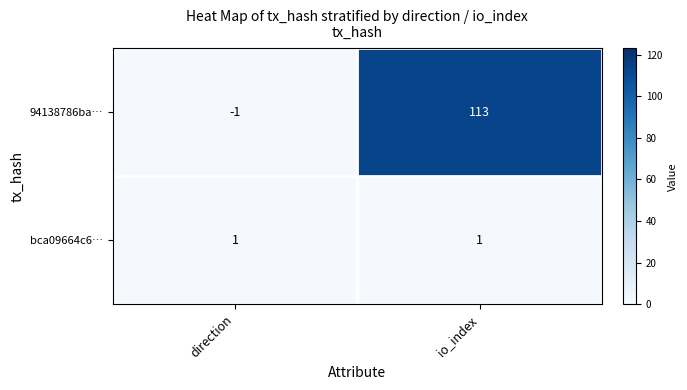

Reading left to right, what are all the values shown in this chart?

94138786ba…: direction=-1	io_index=113
bca09664c6…: direction=1	io_index=1